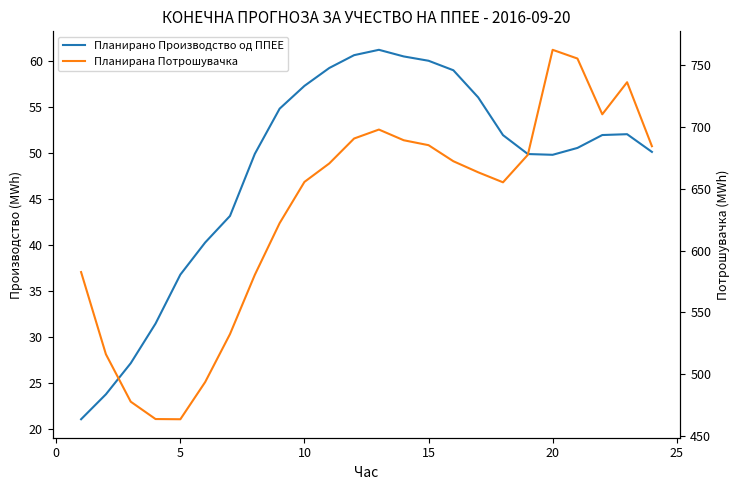

True or false: Планирана Потрошувачка has more than 0 points higher than both neighbors.

True